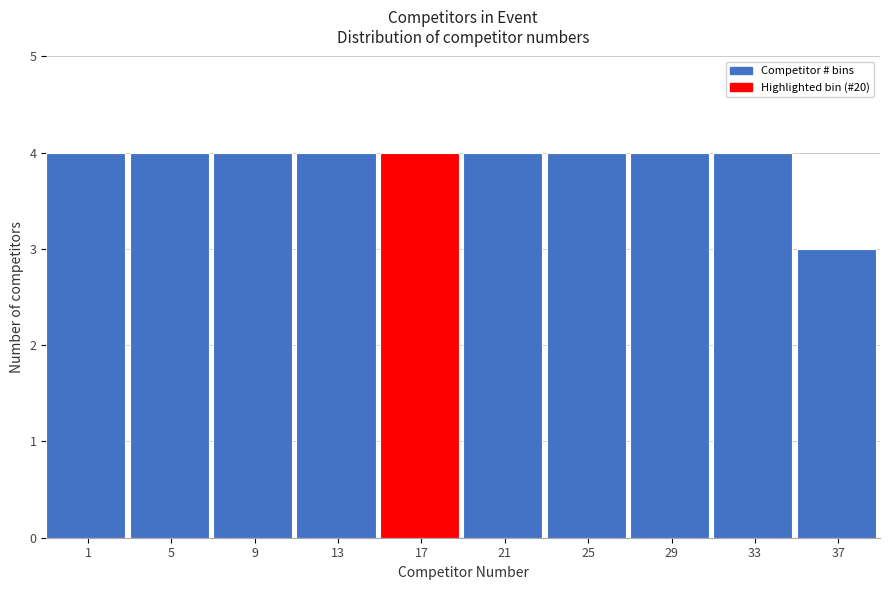

Reading left to right, extract all data points from this chart.

4	4	4	4	4	4	4	4	4	3